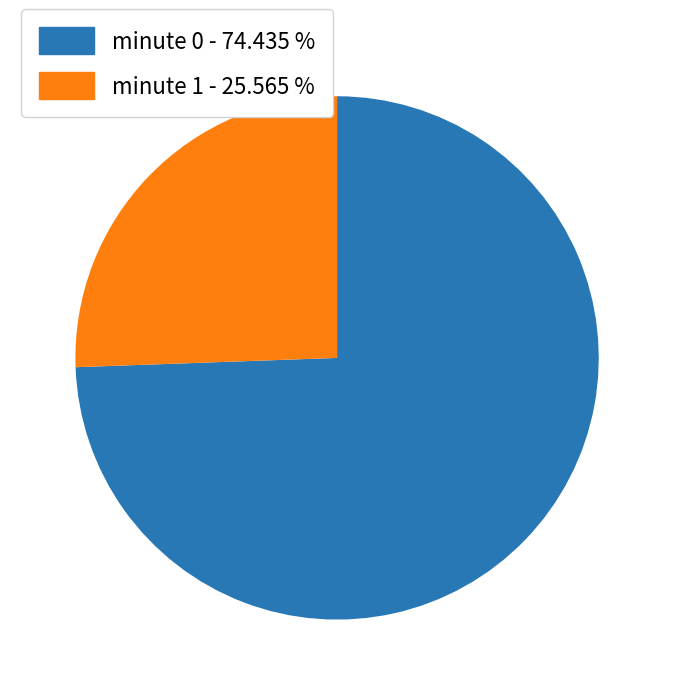

Which has a higher value, minute 0 - 74.435 % or minute 1 - 25.565 %?

minute 0 - 74.435 %